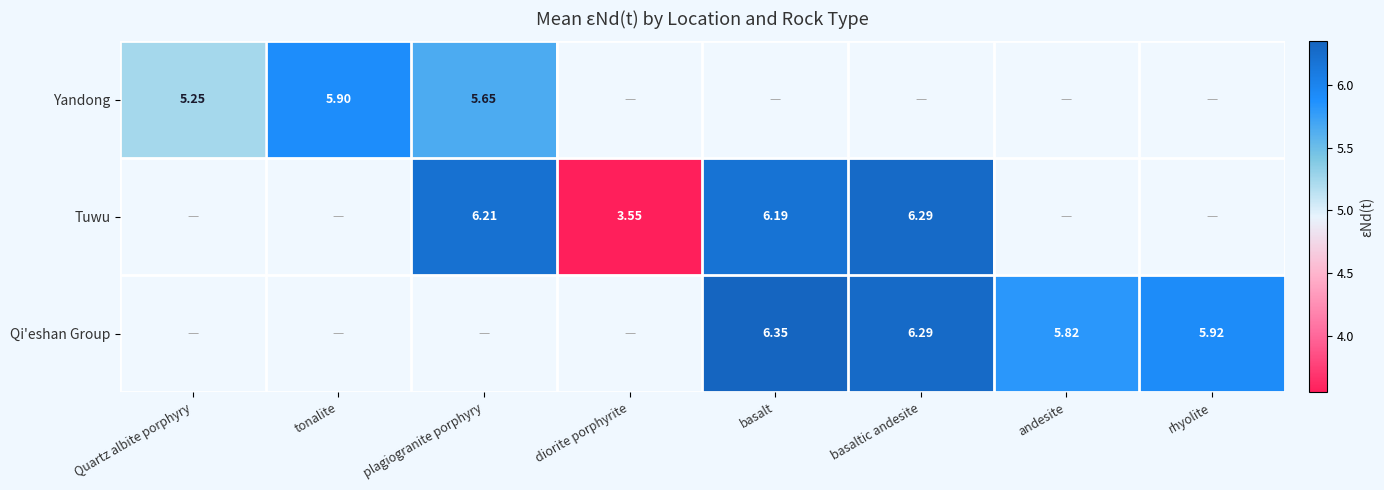

What is the difference between the Qi'eshan Group values at basaltic andesite and andesite?

0.5